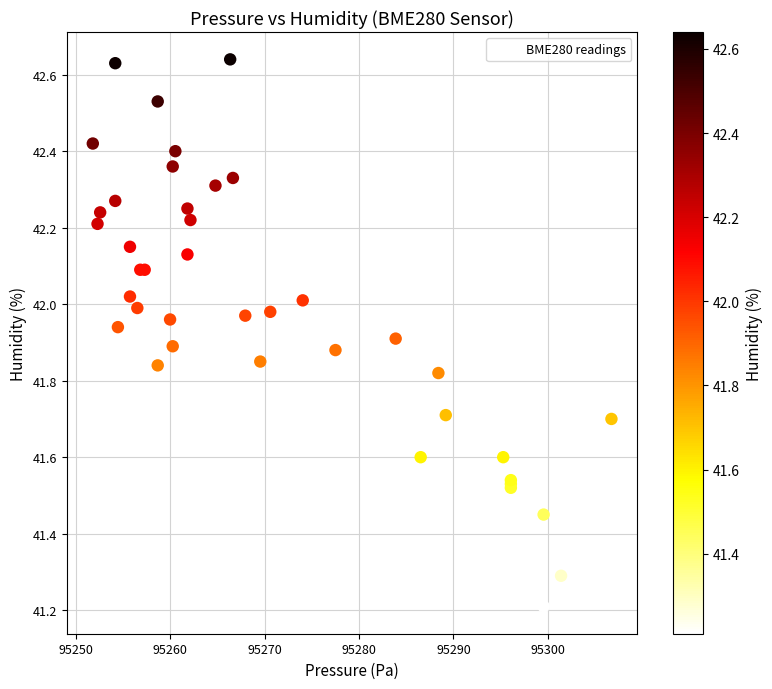

What Y value in the scatter plot is closest to 41?

41.2